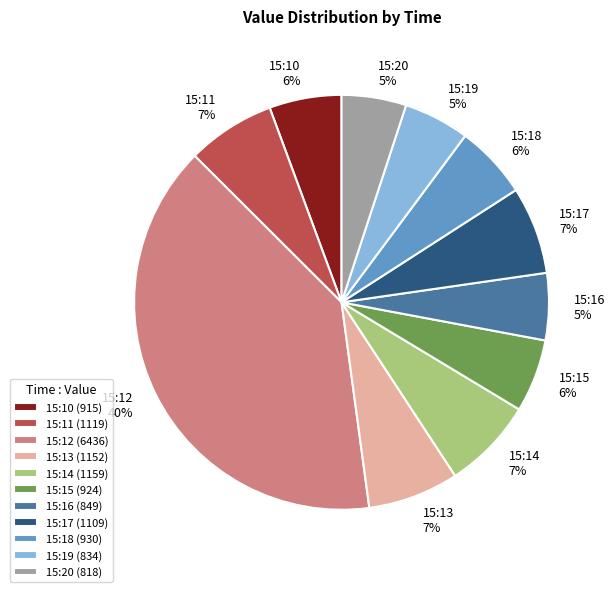

Count the number of slices in the pie.

11